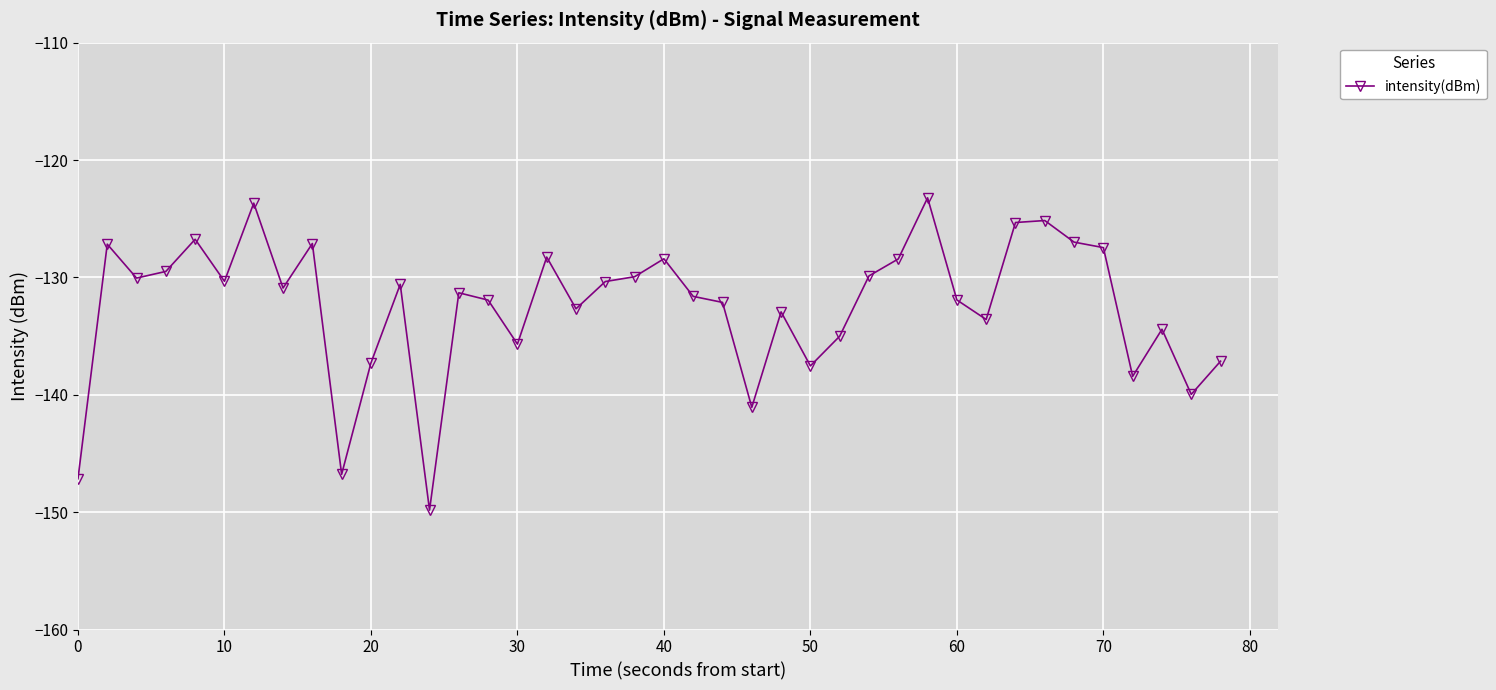

What is the maximum value shown in the chart?

-123.2